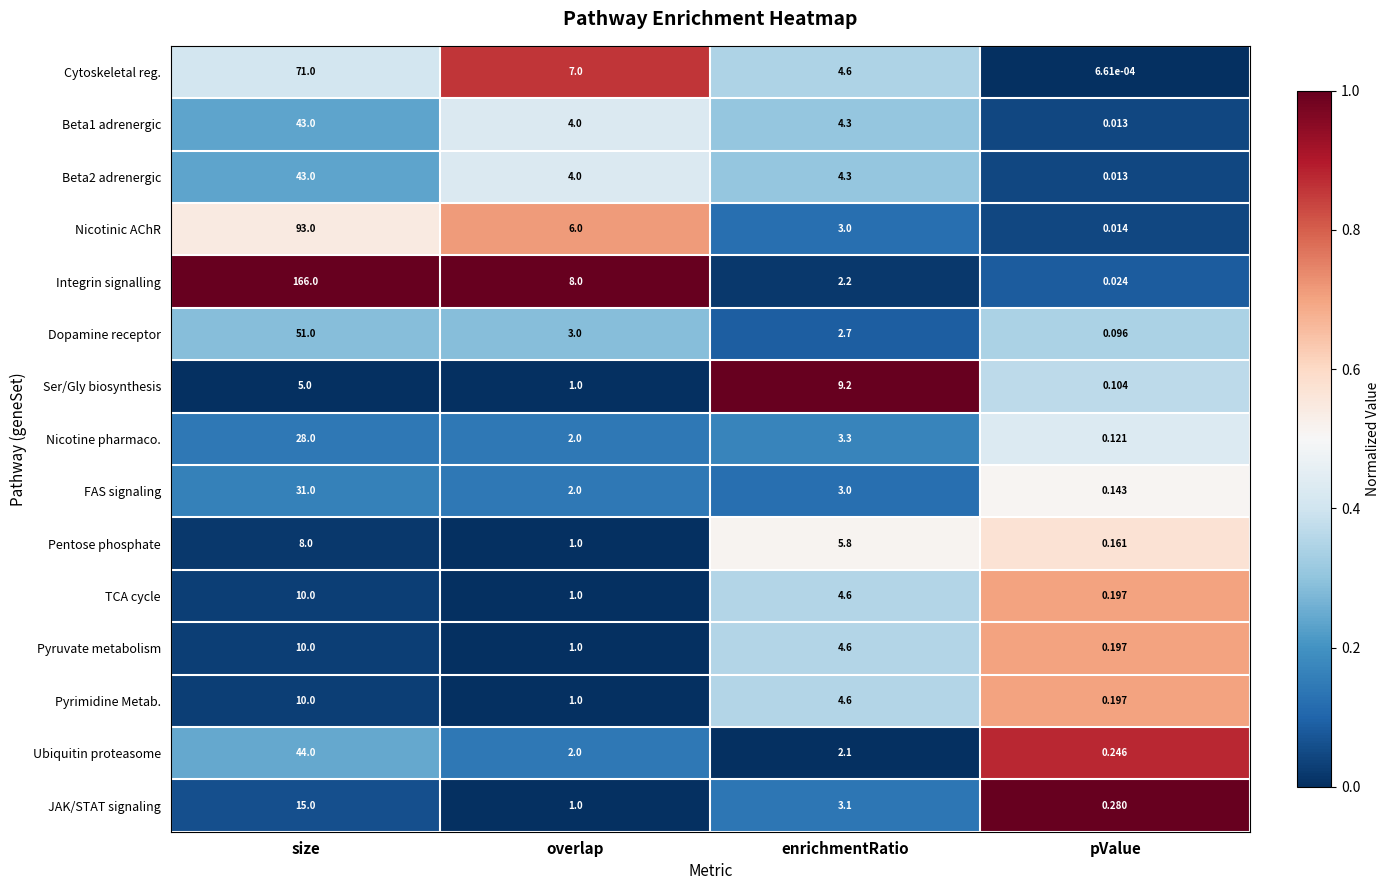

At which category does the chart reach its peak across all series?

size